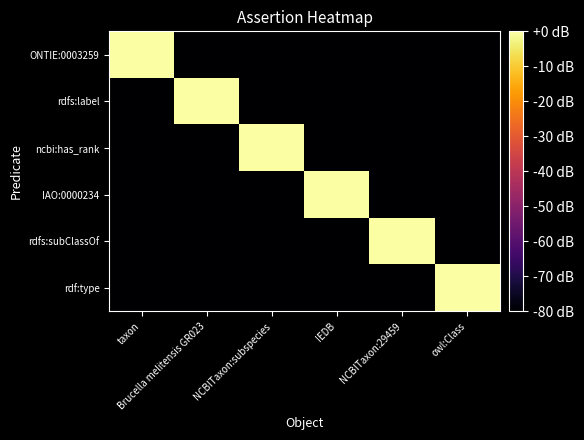

Which category has the highest value across all series?

taxon